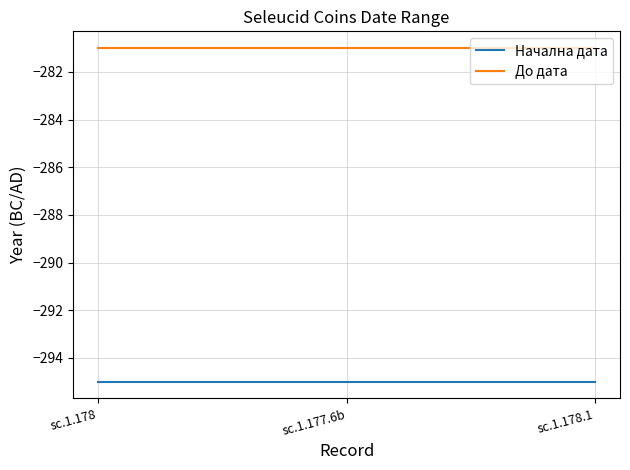

What are all the series names shown in the legend?

Начална дата, До дата